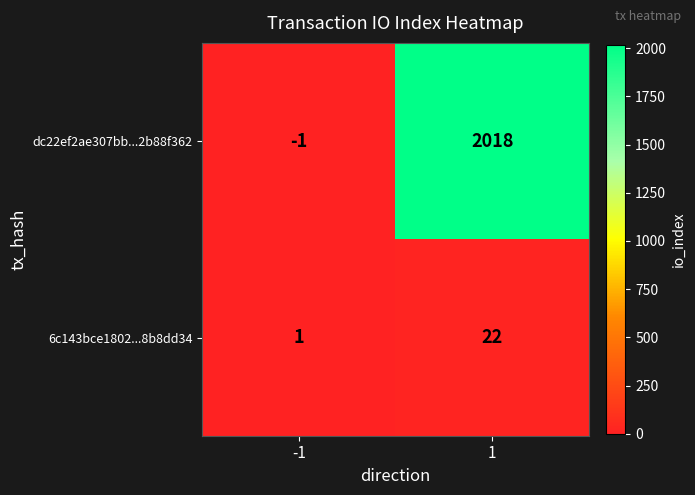

Rank the series at 1 from highest to lowest value.

dc22ef2ae307bb...2b88f362, 6c143bce1802...8b8dd34